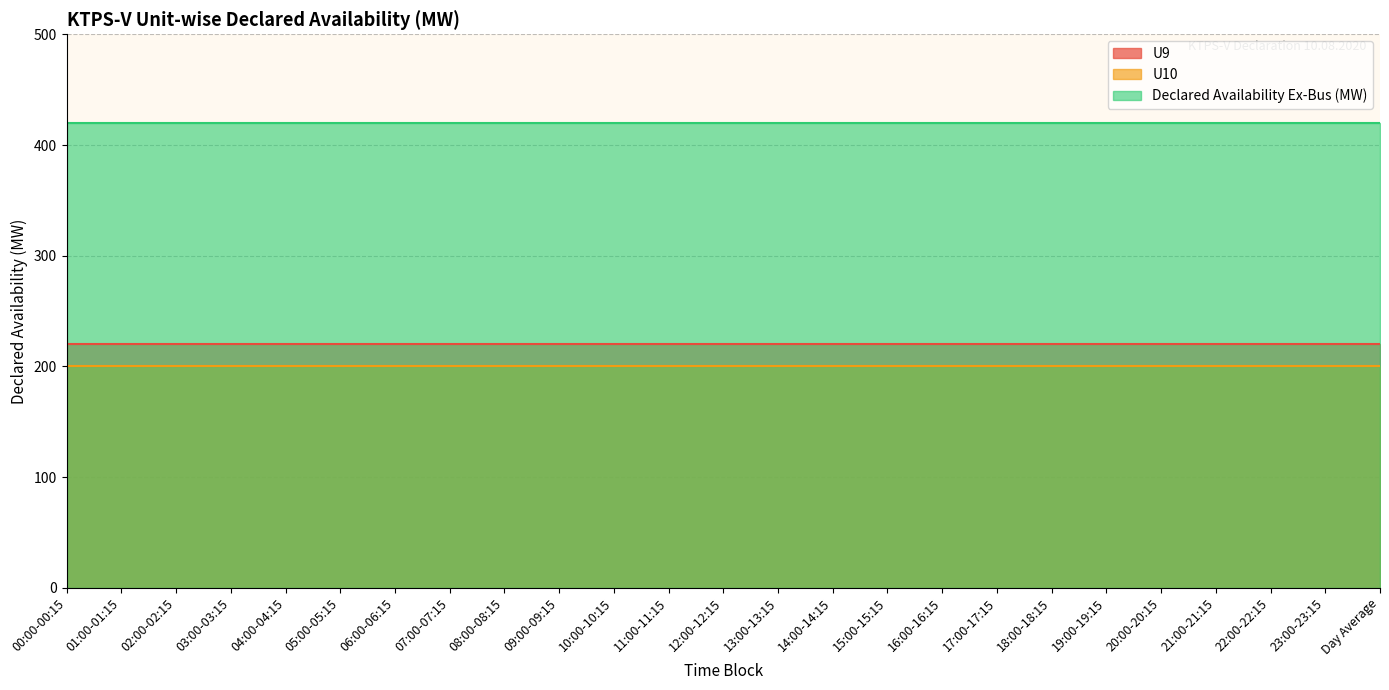

Which category has the lowest value in the Declared Availability Ex-Bus (MW) series?

00:00-00:15